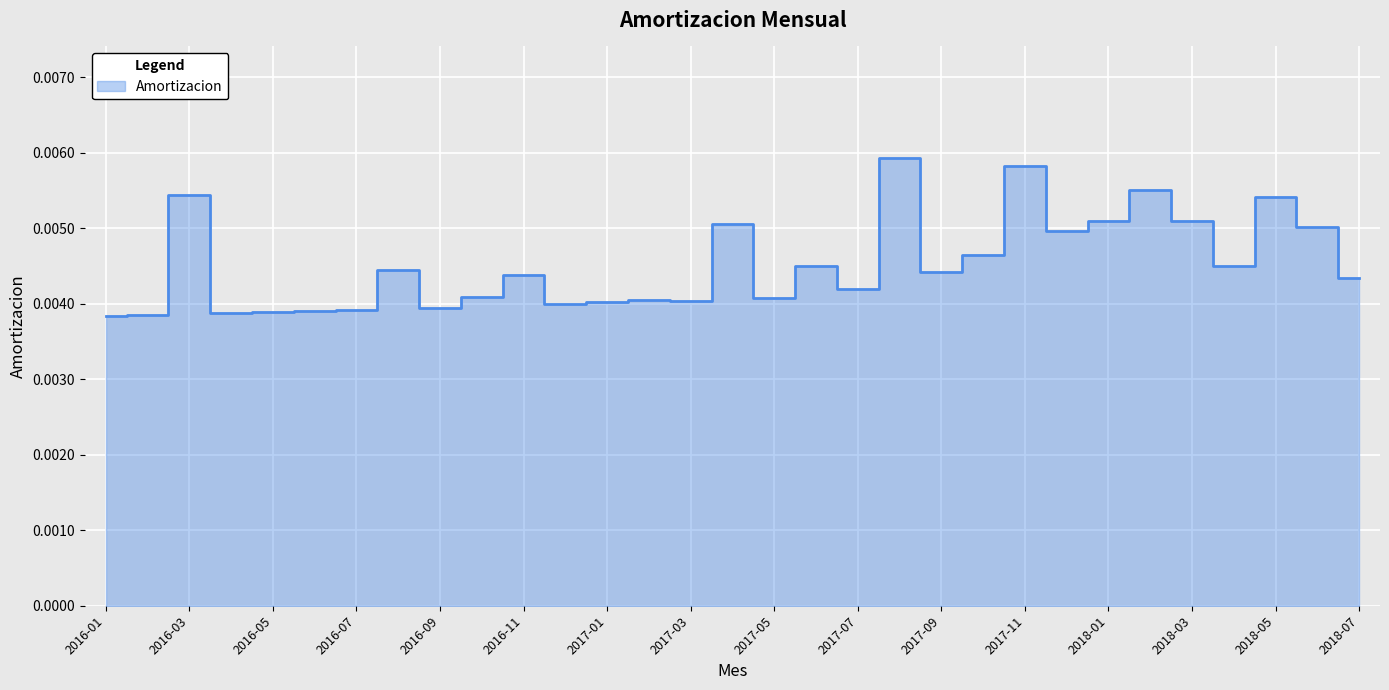

The chart shows a value of 0.0 at 2016-09. True or false?

False